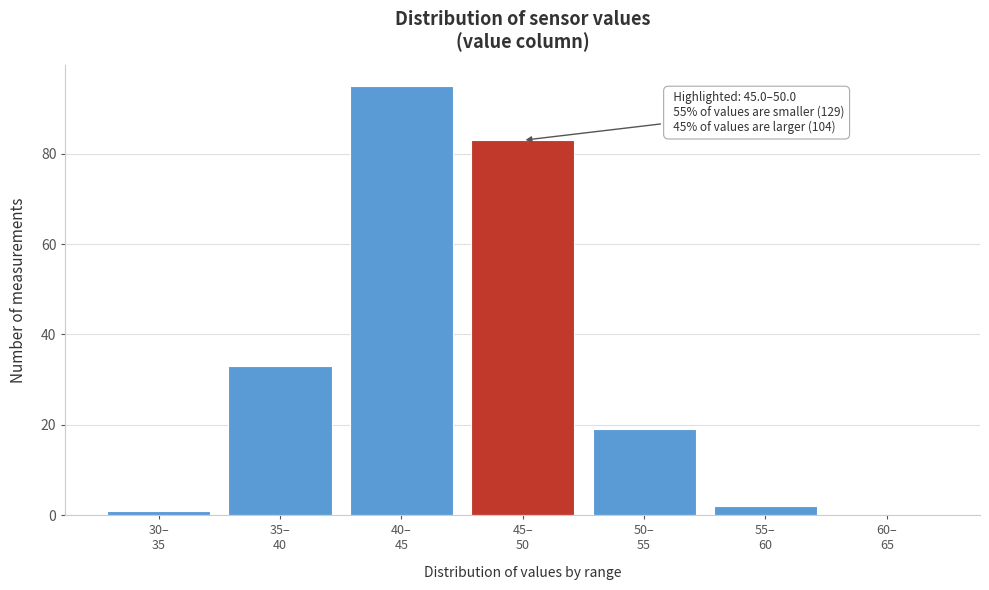

What is the maximum value shown in the chart?

95